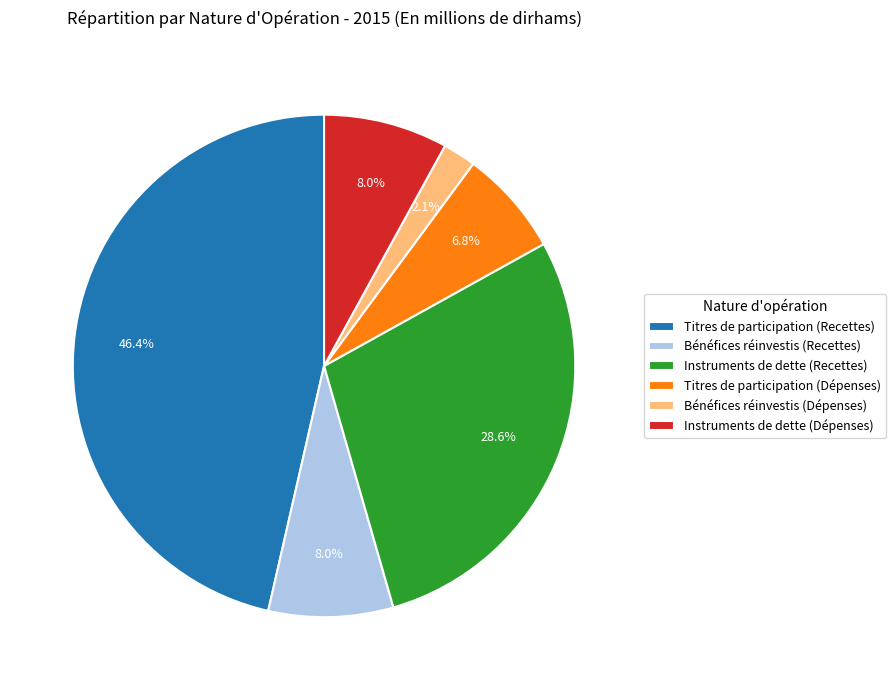

What is the ratio of the value at Bénéfices réinvestis (Dépenses) to the value at Titres de participation (Dépenses)?

0.3